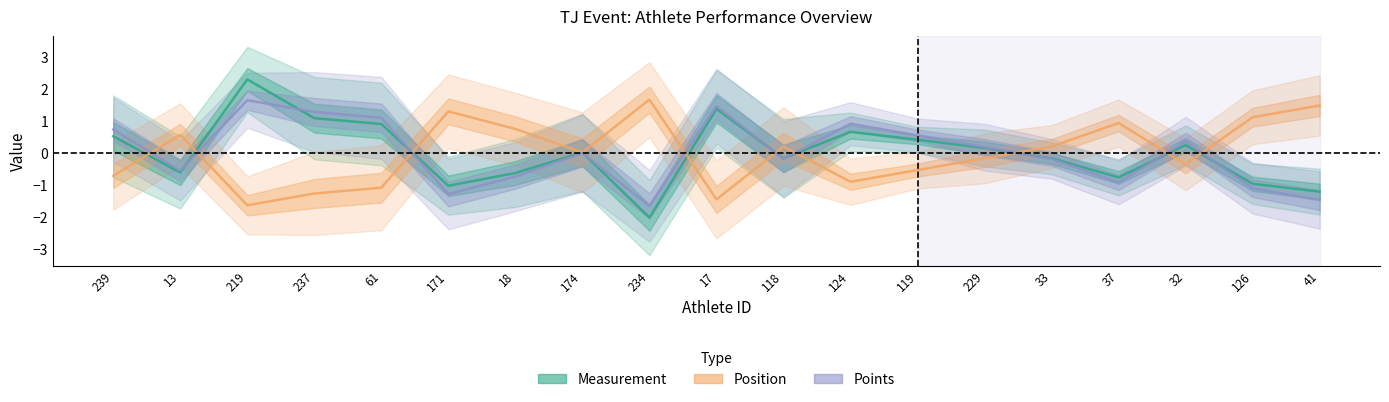

Where is Measurement nearest to the value 0?

174